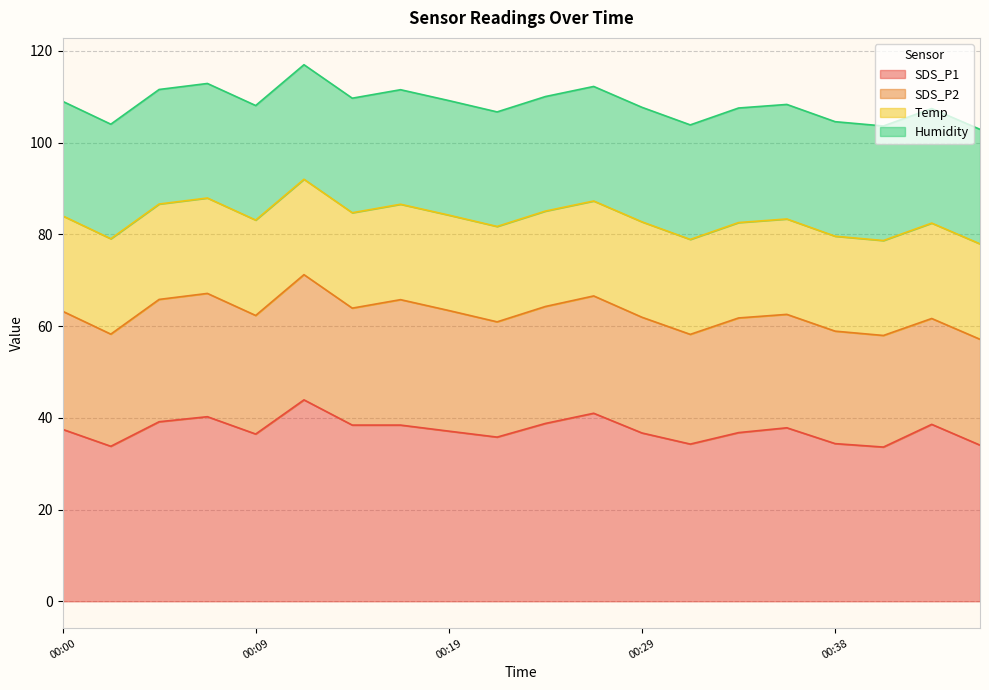

What is the minimum value for SDS_P1?

33.6